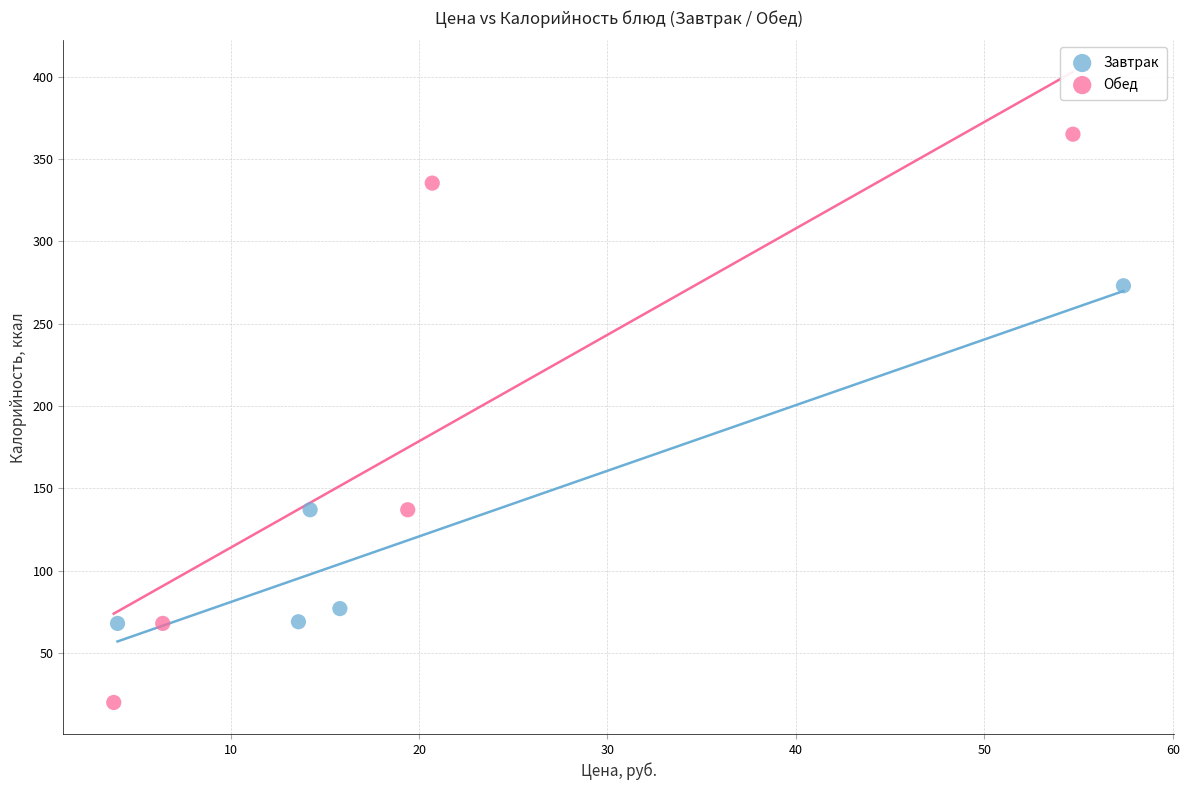

Which series contains the highest Y value?

Обед